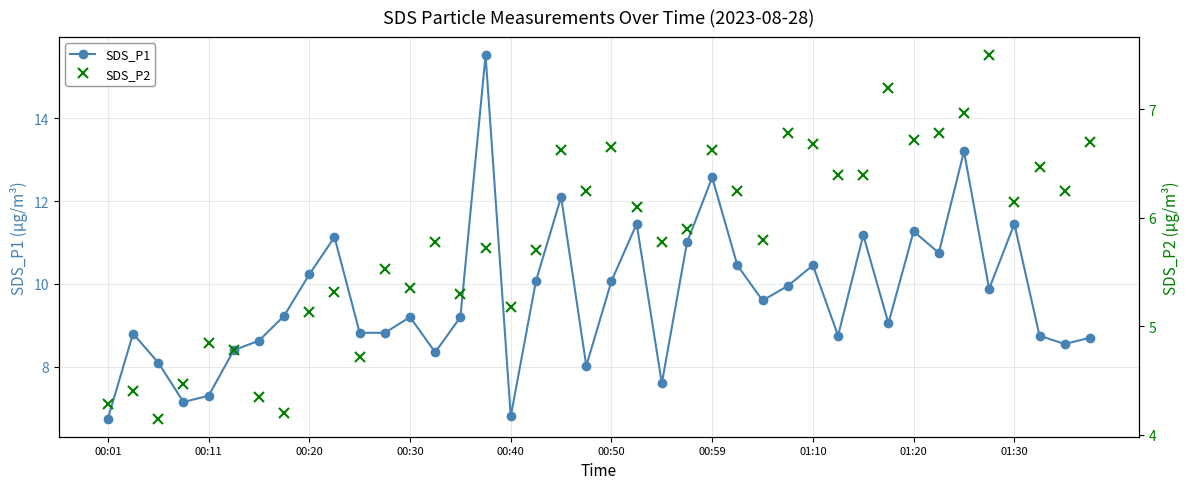

What are all the series names shown in the legend?

SDS_P1, SDS_P2